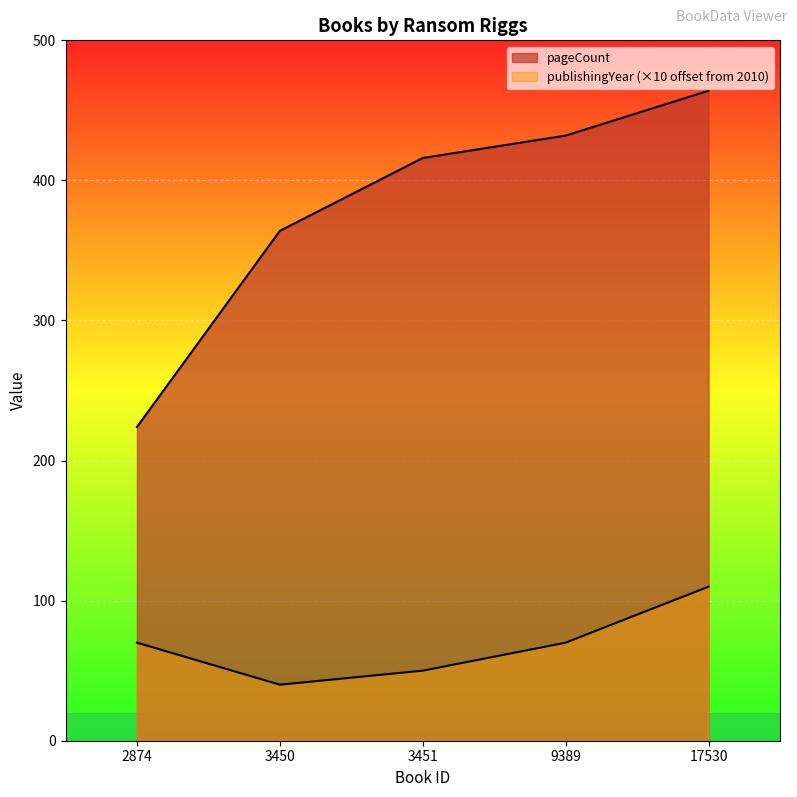

The pageCount series shows 416 at 3451. True or false?

True